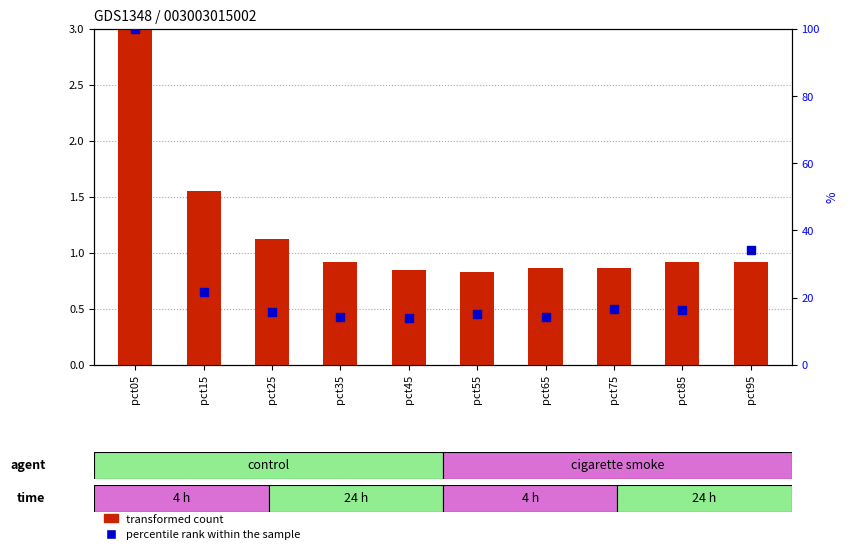

Is the value of percentile rank within the sample at pct25 greater than the value of transformed count at pct95?

Yes